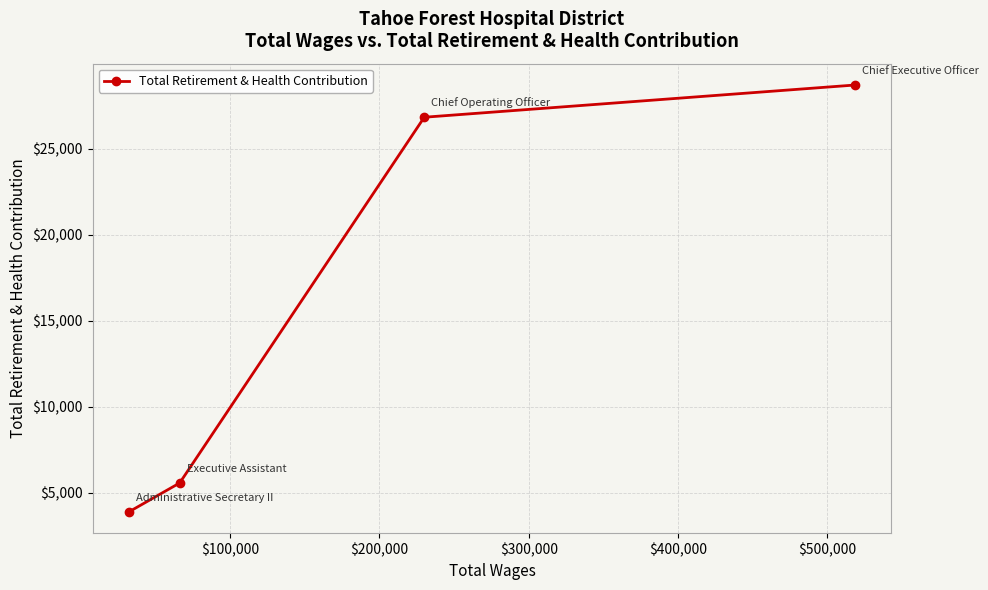

What is the value of the 1st point from the left?

3890